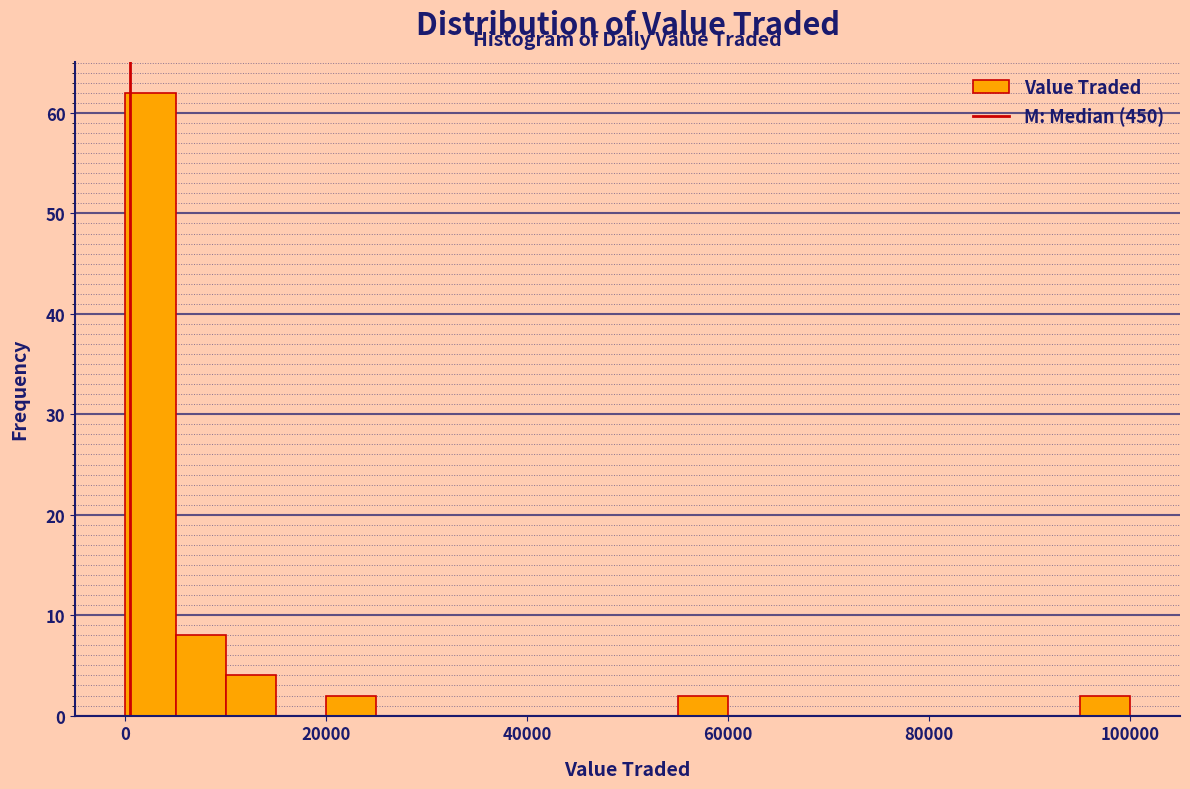

Read against the x-axis, roughly where is the centre of the tallest bar?

2000